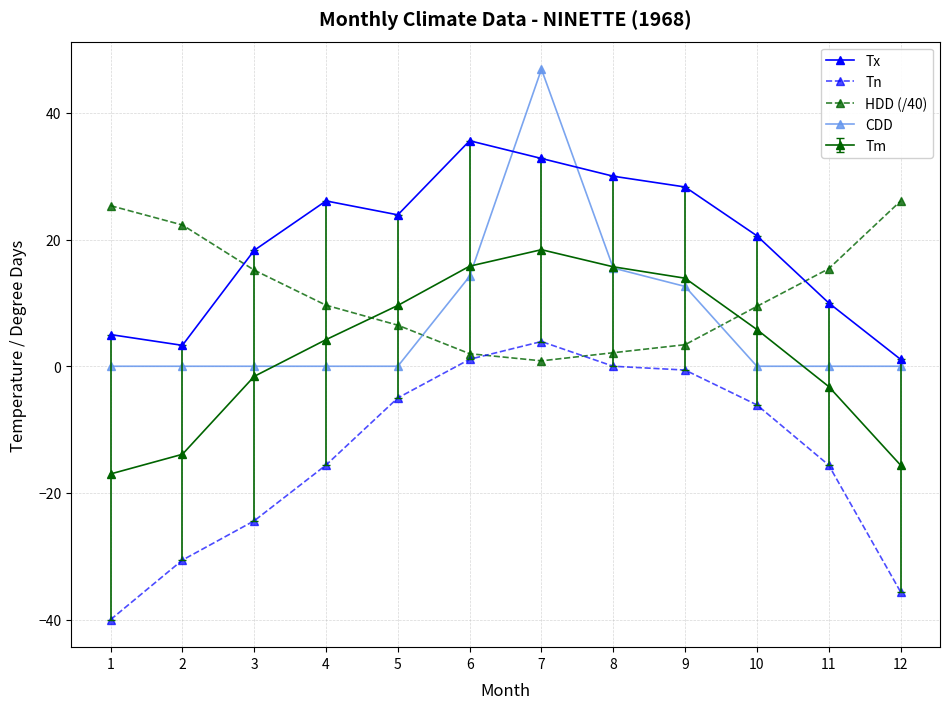

The value of CDD at 12 is 0.0. True or false?

True